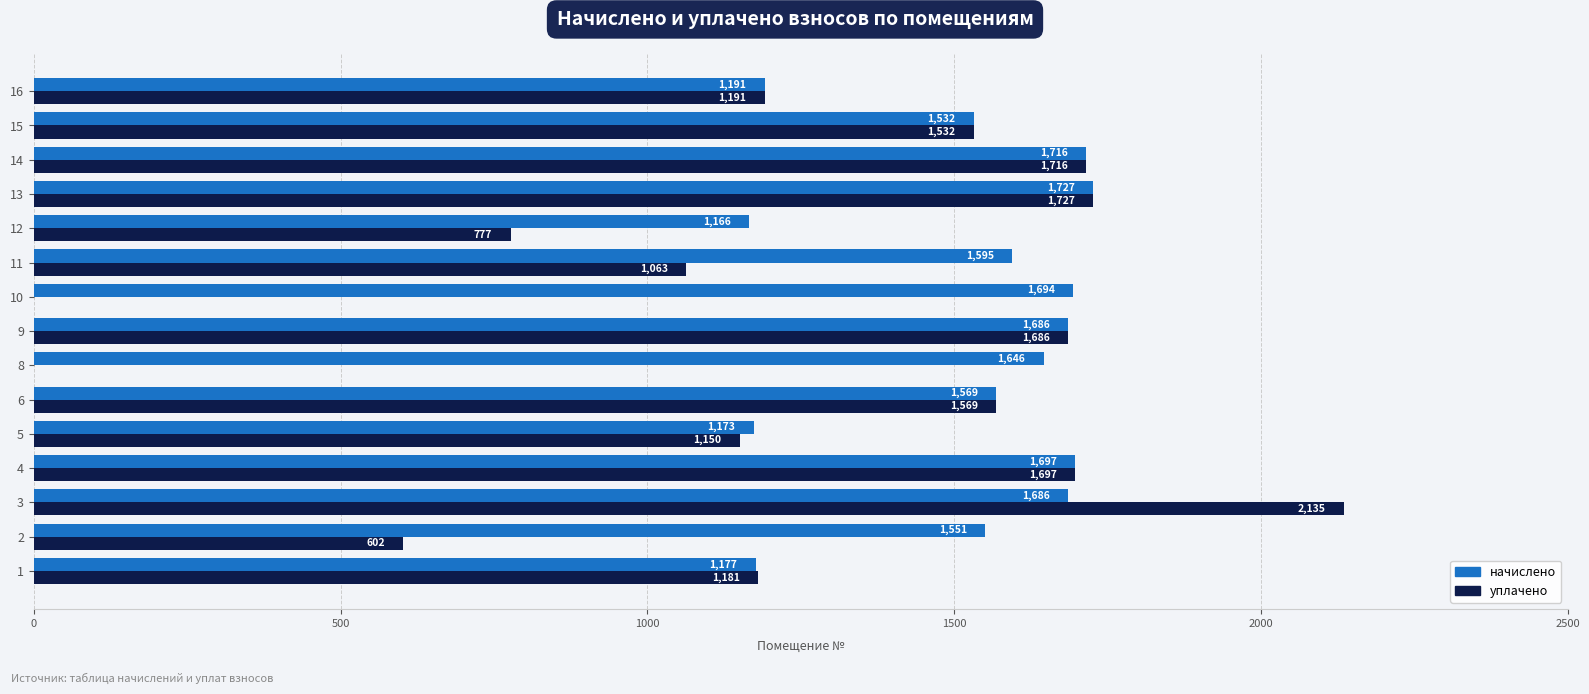

At which category does the chart reach its peak across all series?

3